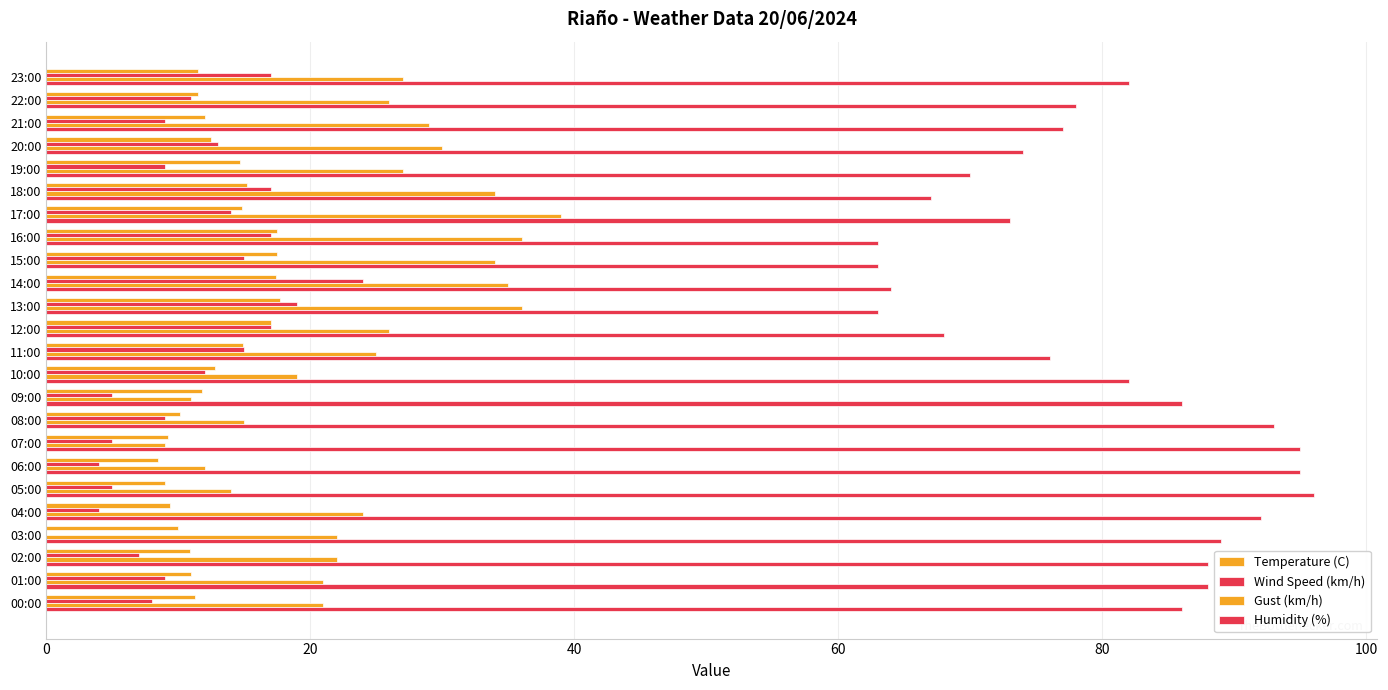

At how many categories does at least one series exceed 38?

24